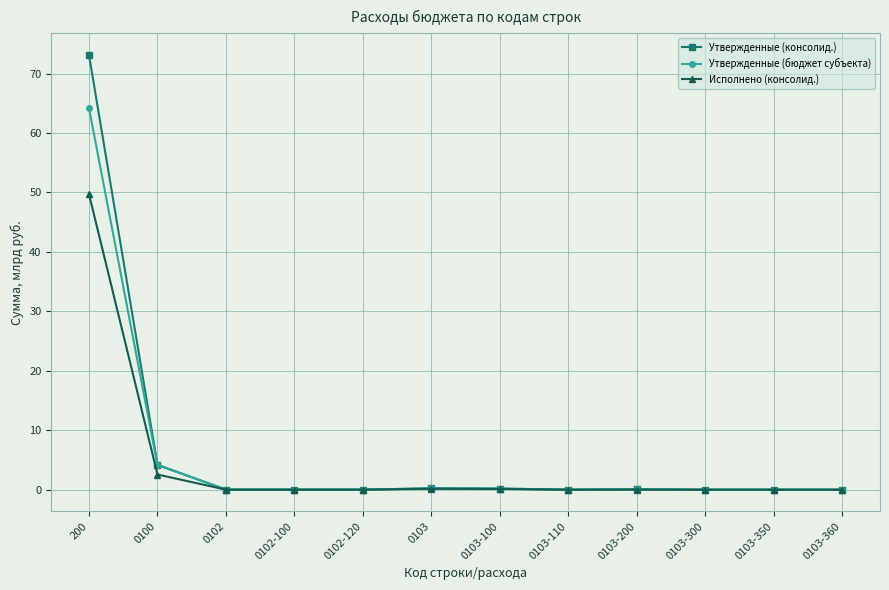

What is the maximum value shown in the chart?

73.1